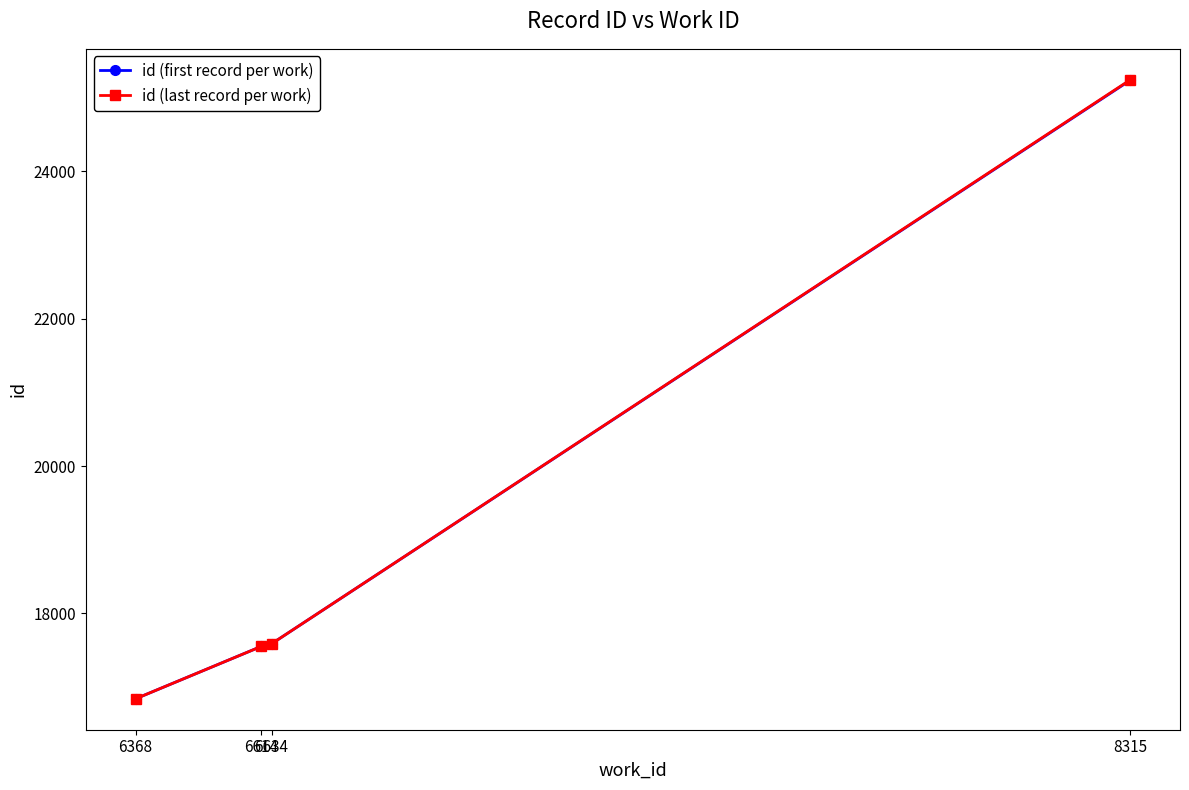

True or false: id (last record per work) has more than 1 points higher than both neighbors.

False